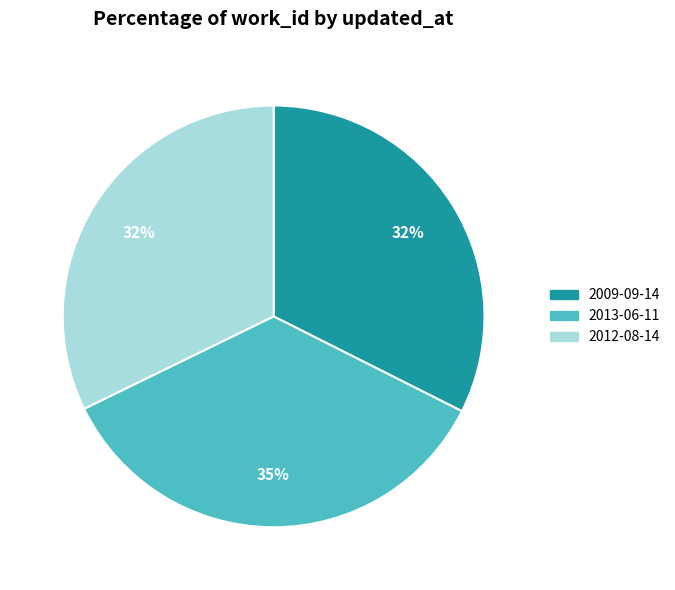

Which category has the biggest portion of the pie?

2013-06-11